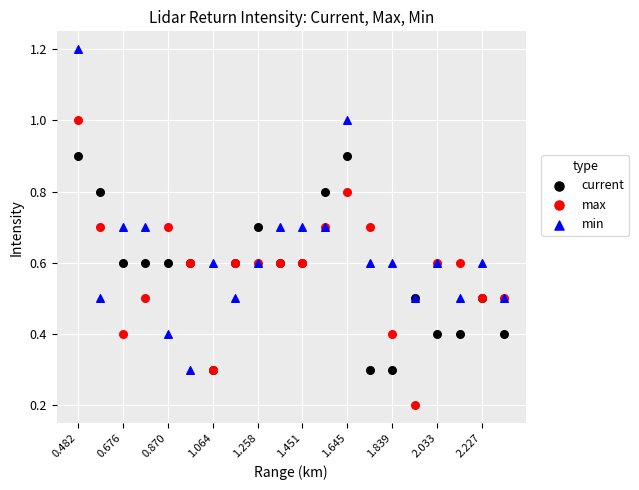

In the current series, what Y value is closest to 0?

0.3